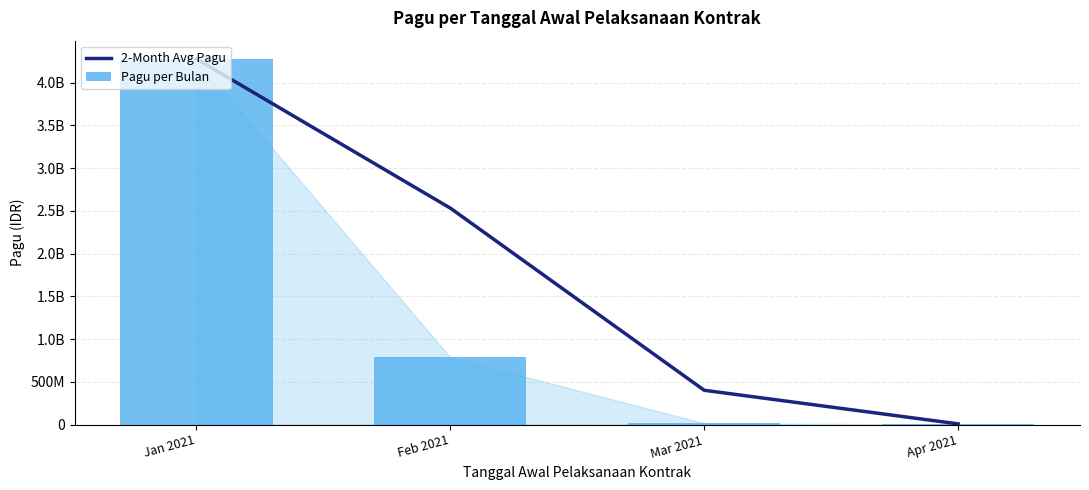

At Mar 2021, list the series in order from smallest to largest.

Pagu per Bulan, 2-Month Avg Pagu